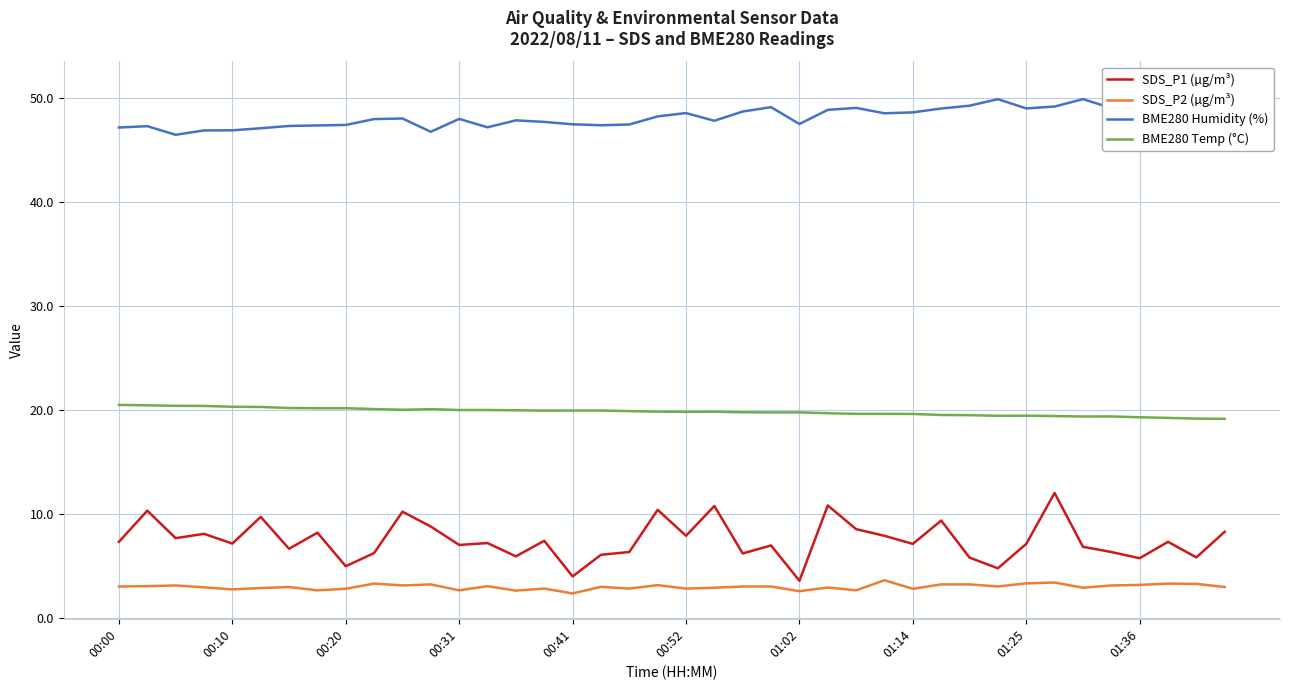

Reading left to right, extract all data points from this chart.

SDS_P1 (µg/m³): 7.3	10.3	7.7	8.1	7.1	9.7	6.6	8.2	5.0	6.2	10.2	8.8	7.0	7.2	5.9	7.4	4.0	6.0	6.3	10.4	7.9	10.8	6.2	7.0	3.5	10.8	8.5	7.9	7.1	9.3	5.8	4.8	7.1	12.0	6.8	6.3	5.7	7.3	5.8	8.3
SDS_P2 (µg/m³): 3.0	3.0	3.1	2.9	2.7	2.9	3.0	2.6	2.8	3.3	3.1	3.2	2.6	3.0	2.6	2.8	2.3	3.0	2.8	3.1	2.8	2.9	3.0	3.0	2.5	2.9	2.6	3.6	2.8	3.2	3.2	3.0	3.3	3.4	2.9	3.1	3.1	3.3	3.2	3.0
BME280 Humidity (%): 47.2	47.3	46.5	46.9	46.9	47.1	47.3	47.4	47.4	48.0	48.0	46.8	48.0	47.2	47.9	47.7	47.5	47.4	47.5	48.2	48.6	47.8	48.7	49.1	47.5	48.9	49.1	48.5	48.6	49.0	49.3	49.9	49.0	49.2	49.9	49.1	49.9	50.6	50.1	51.1
BME280 Temp (°C): 20.5	20.4	20.4	20.4	20.3	20.3	20.2	20.2	20.2	20.1	20.0	20.1	20.0	20.0	20.0	19.9	19.9	19.9	19.9	19.8	19.8	19.8	19.8	19.8	19.8	19.7	19.6	19.6	19.6	19.5	19.5	19.4	19.4	19.4	19.4	19.4	19.3	19.2	19.2	19.1